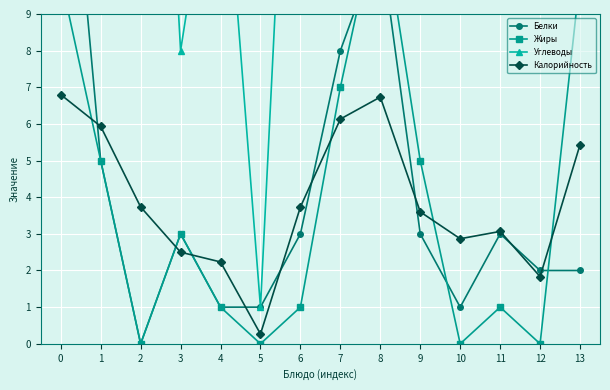

At which category does Калорийность reach its first local peak?

8